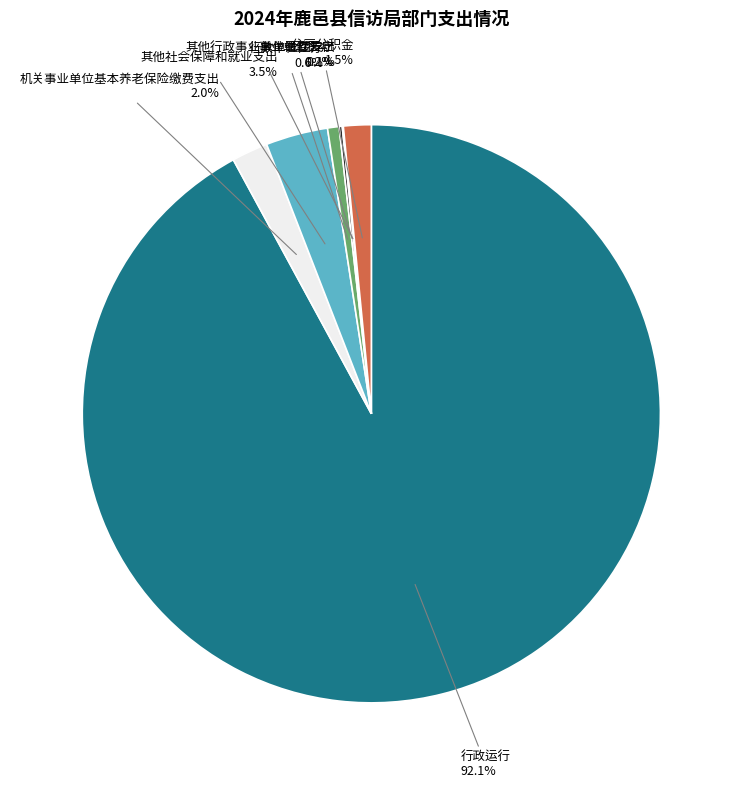

Is there a majority slice in this chart?

Yes